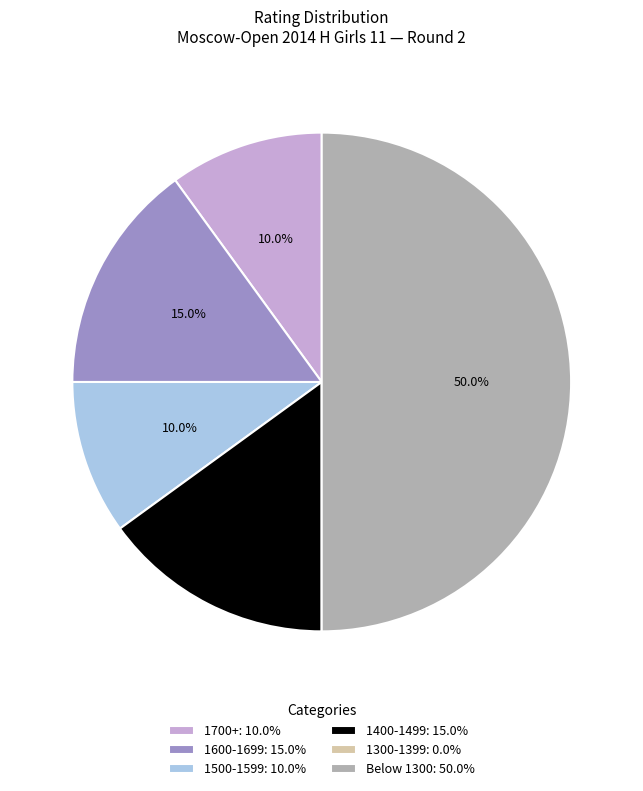

Between 1500-1599: 10.0% and Below 1300: 50.0%, which is larger?

Below 1300: 50.0%